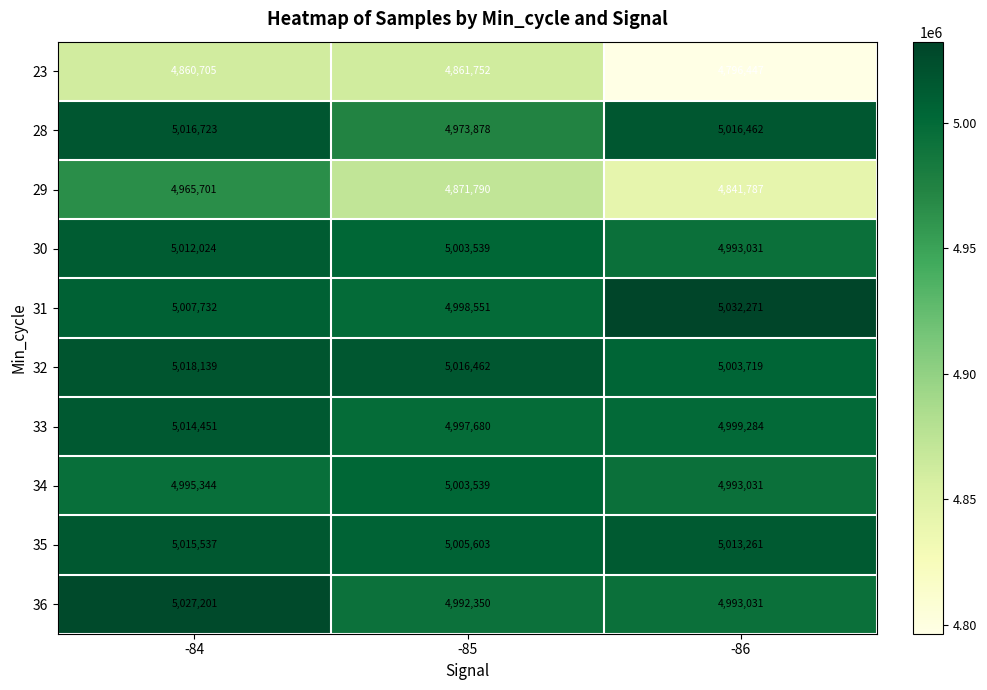

Which series changed the most between -84 and -85?

29